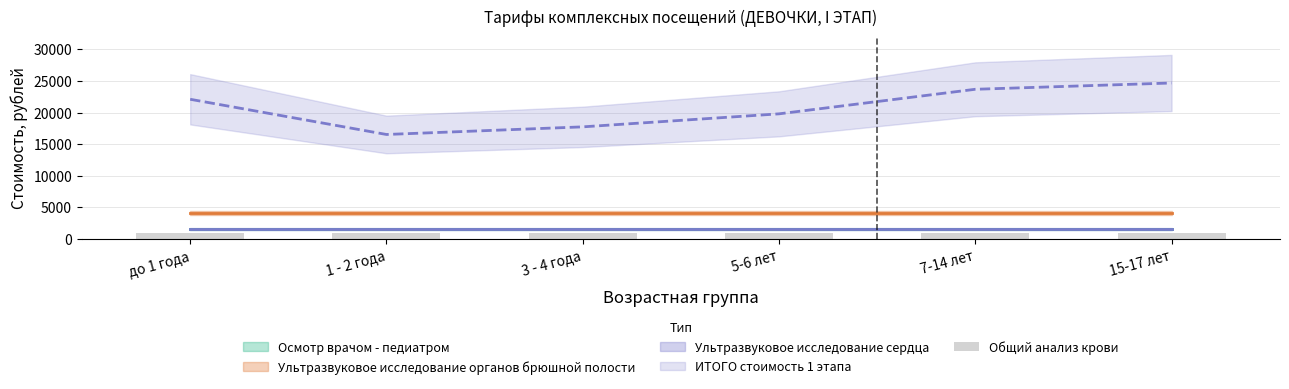

What is the maximum value shown in the chart?

24671